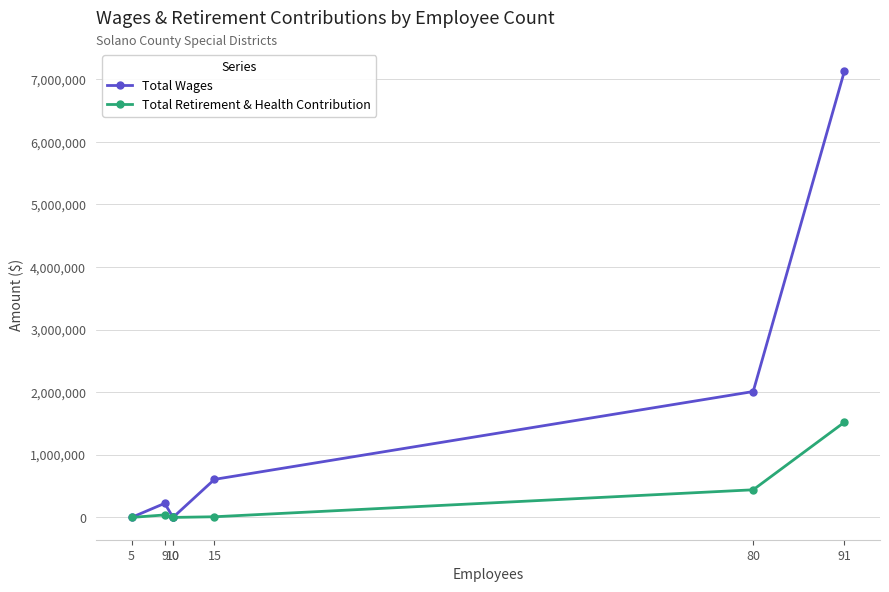

What is the difference between the highest and lowest values at 91?

5607266